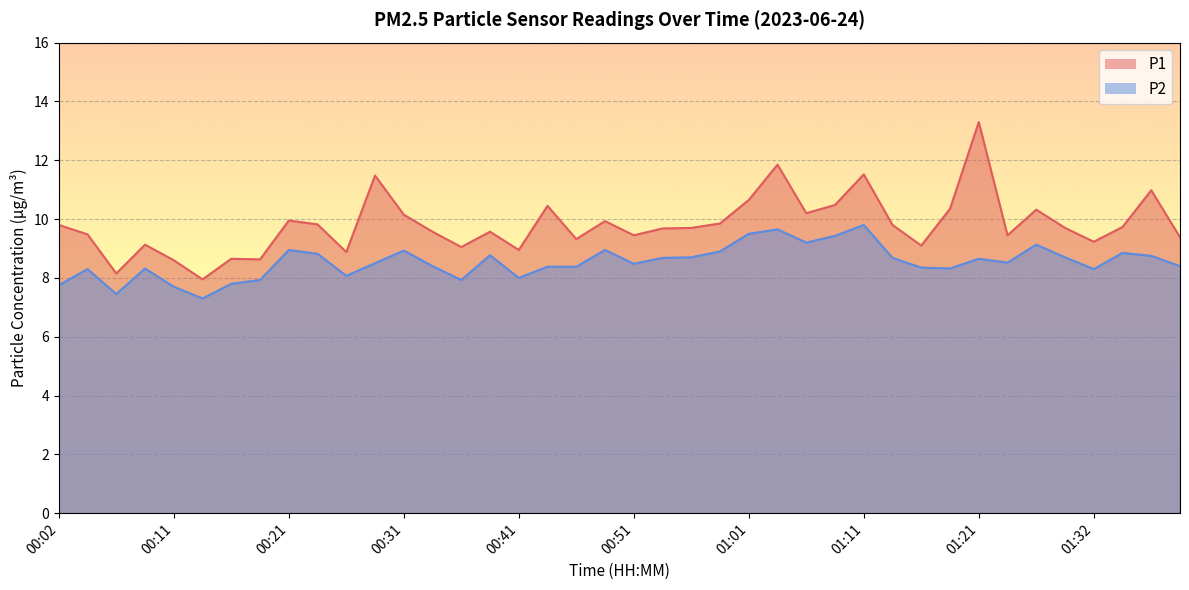

Which series has the largest range (max minus min)?

P1